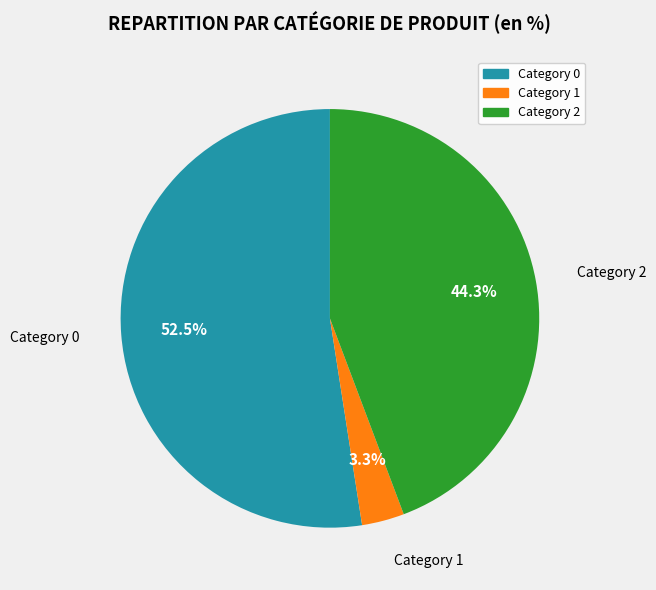

Is there a majority slice in this chart?

Yes